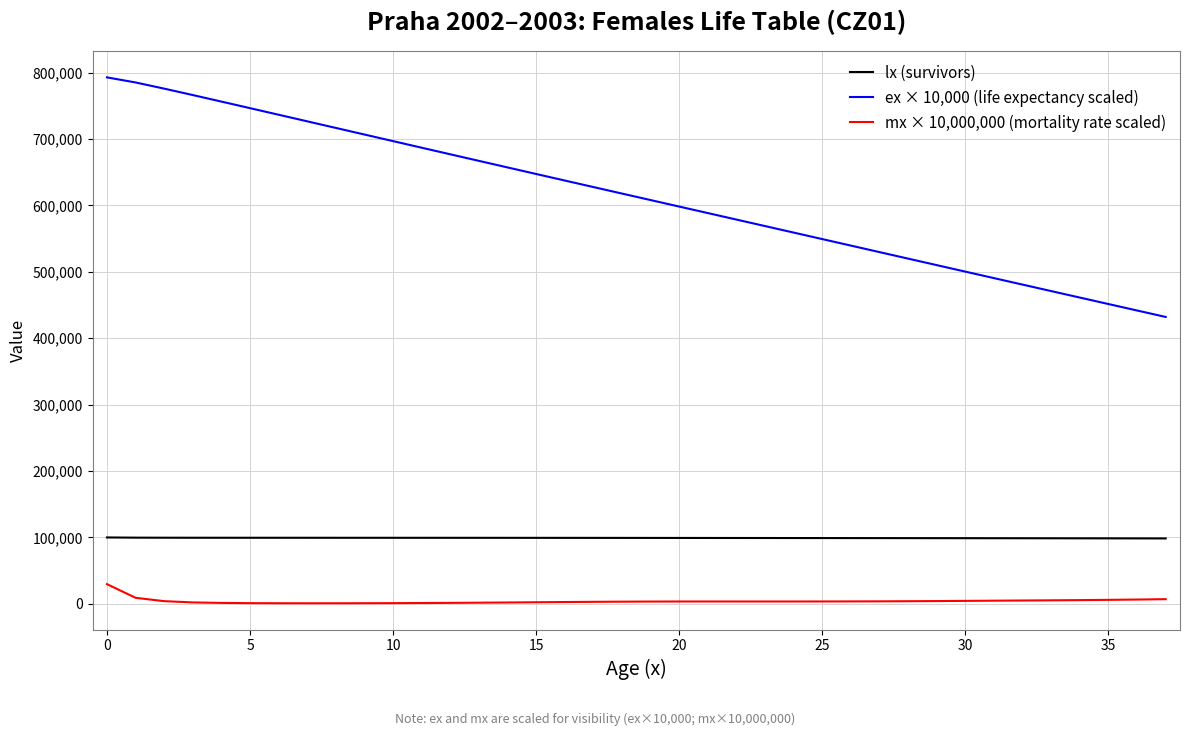

How many values in the lx (survivors) series exceed 99330?

19